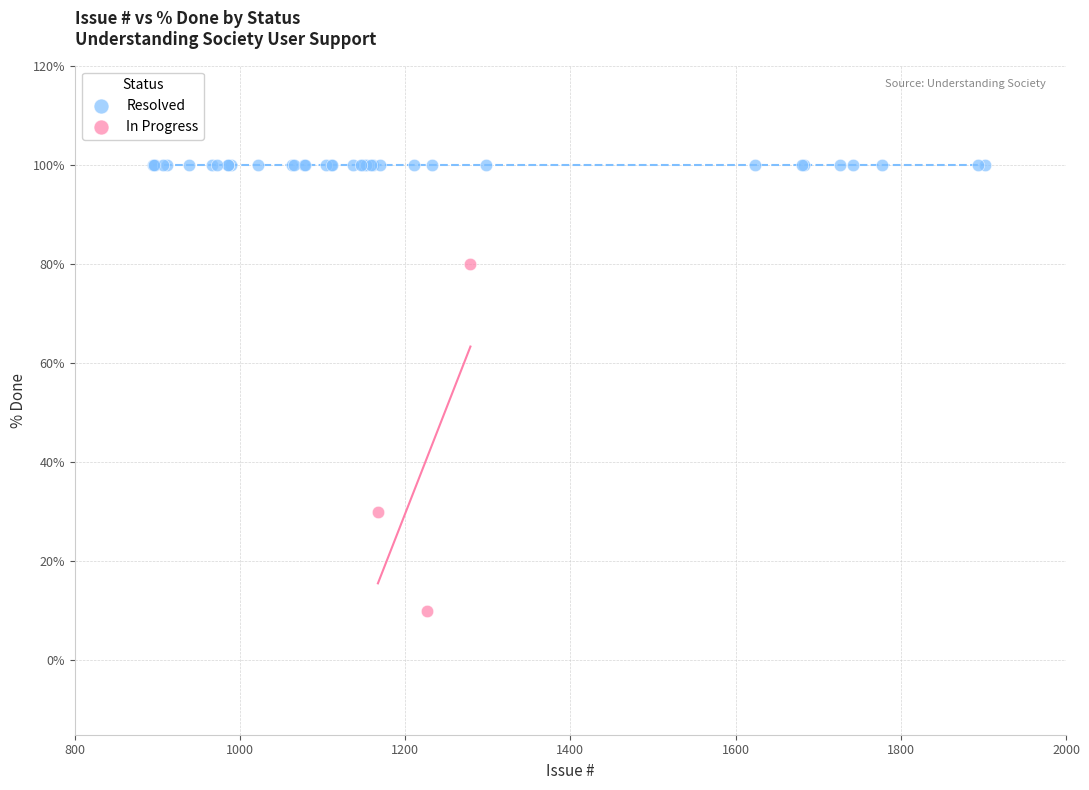

Which series contains the lowest Y value?

In Progress